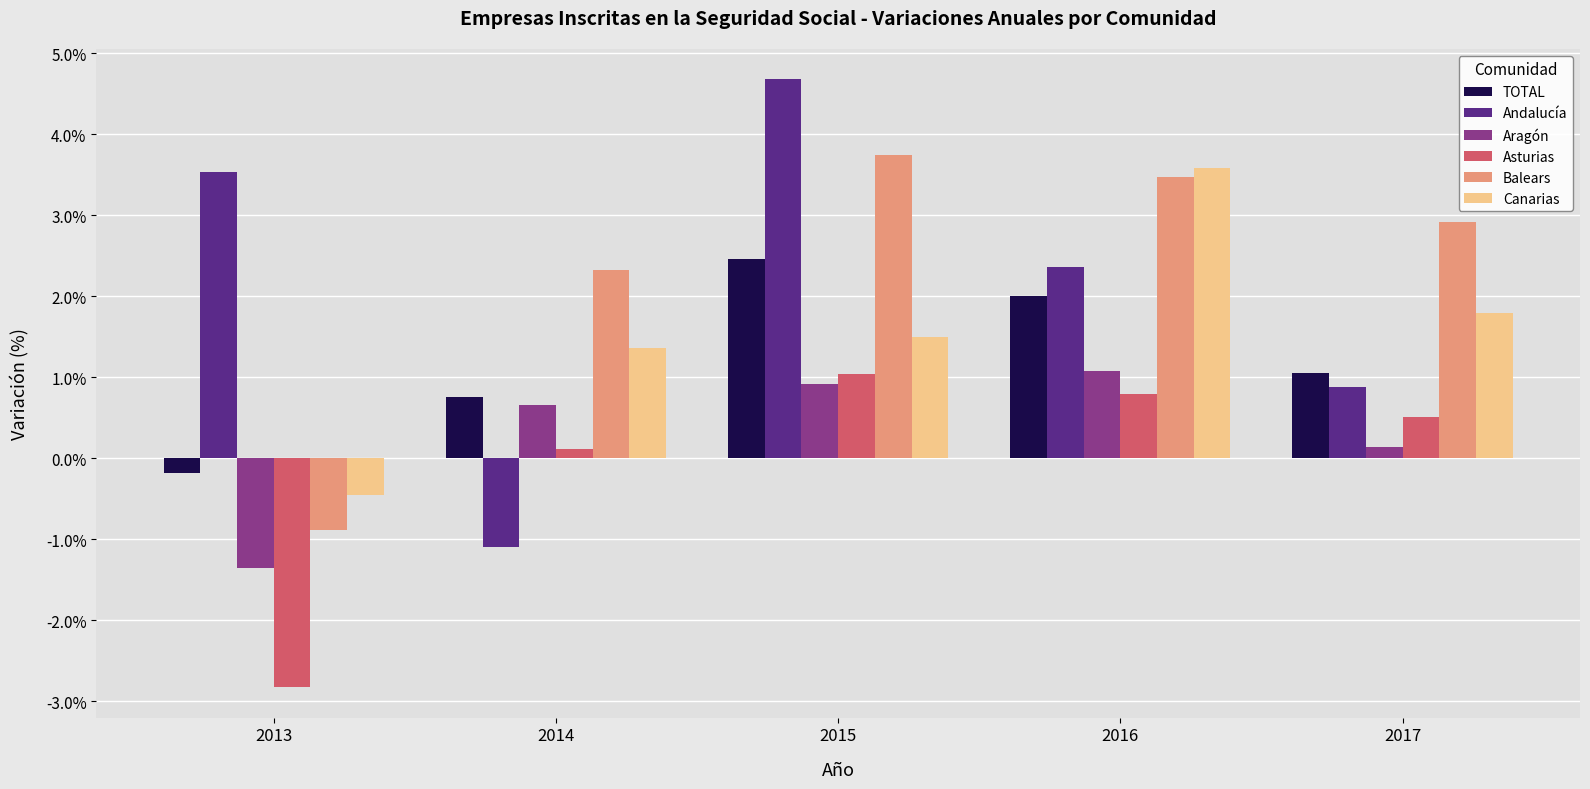

What is the approximate value of Andalucía at 2014?

-1.1